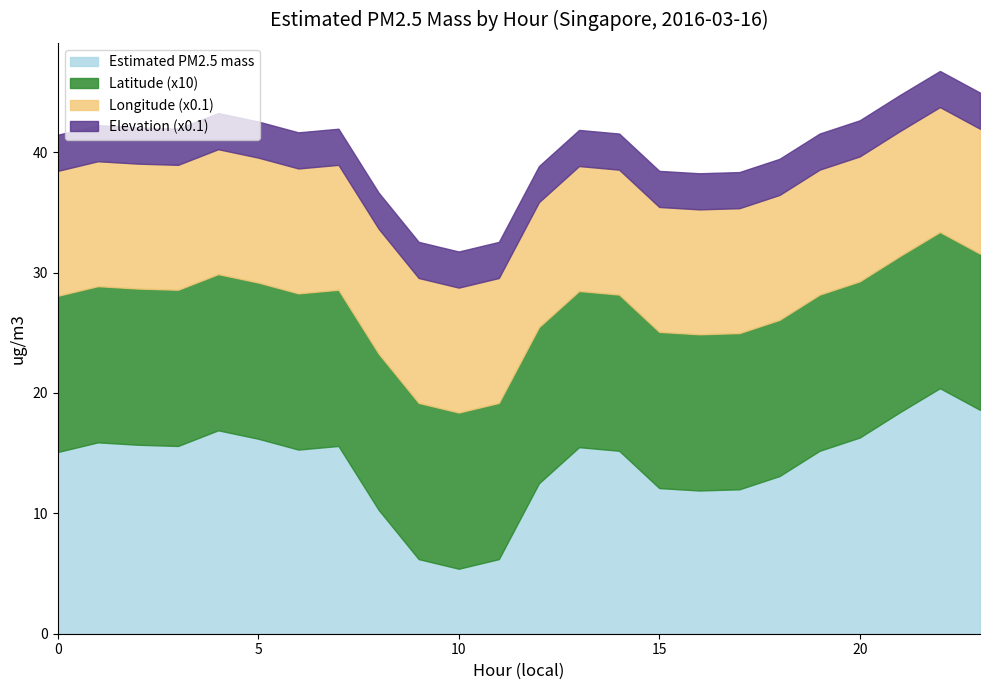

What is the sum of all Estimated PM2.5 mass values?

335.6